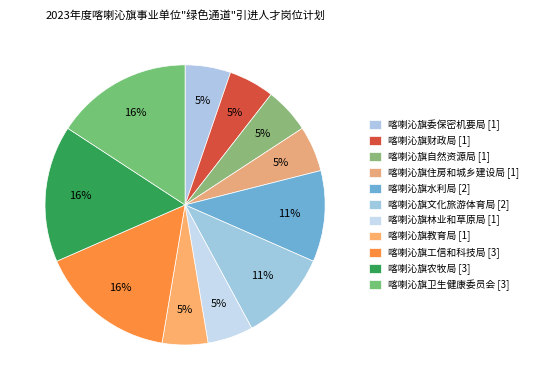

How many segments does this pie chart have?

11